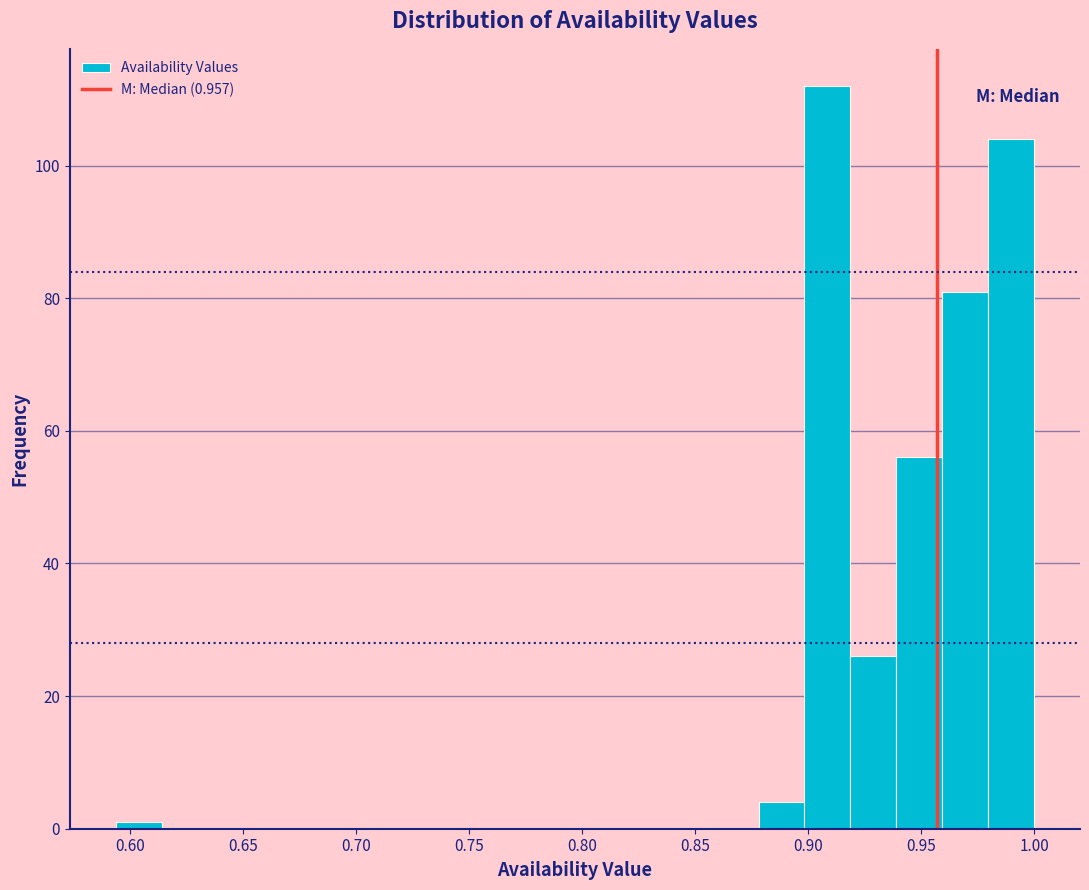

Over which range of the x-axis is the bar tallest?

0.900 to 0.920